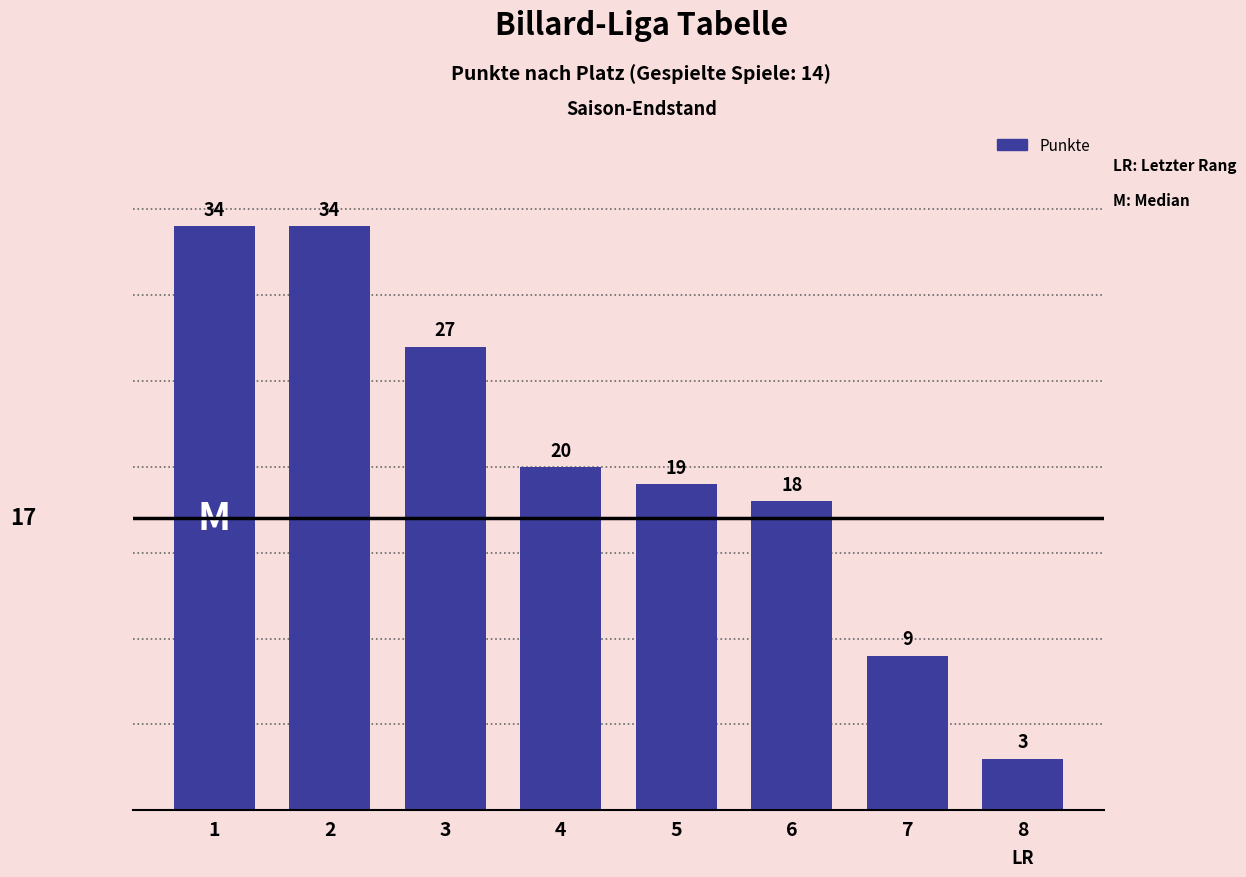

What is the value of the 6th bar from the left?

18